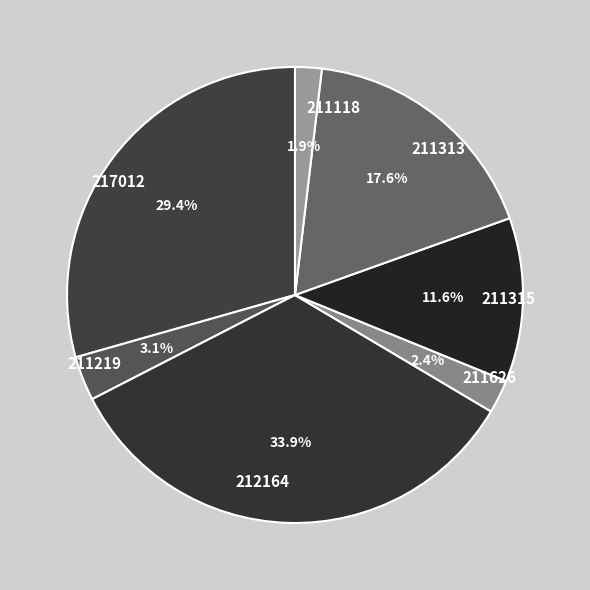

Is 212164 the majority of the pie?

No